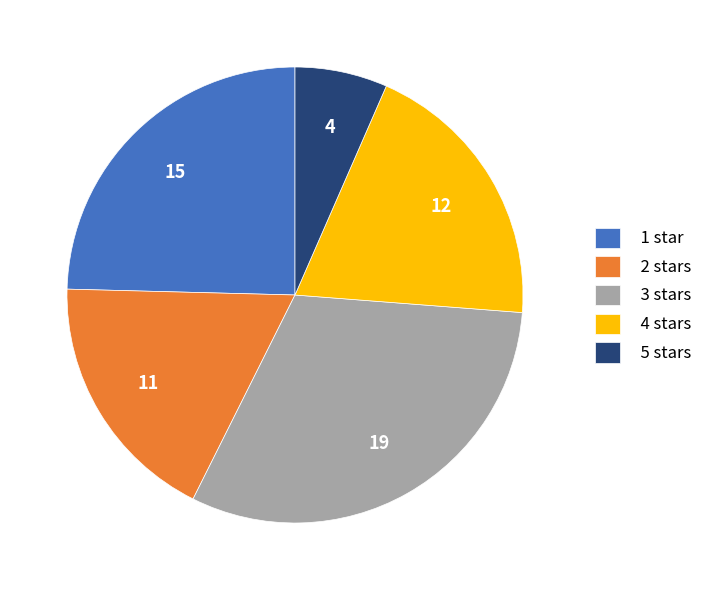

Is the sum of 2 stars and 4 stars greater than half?

No